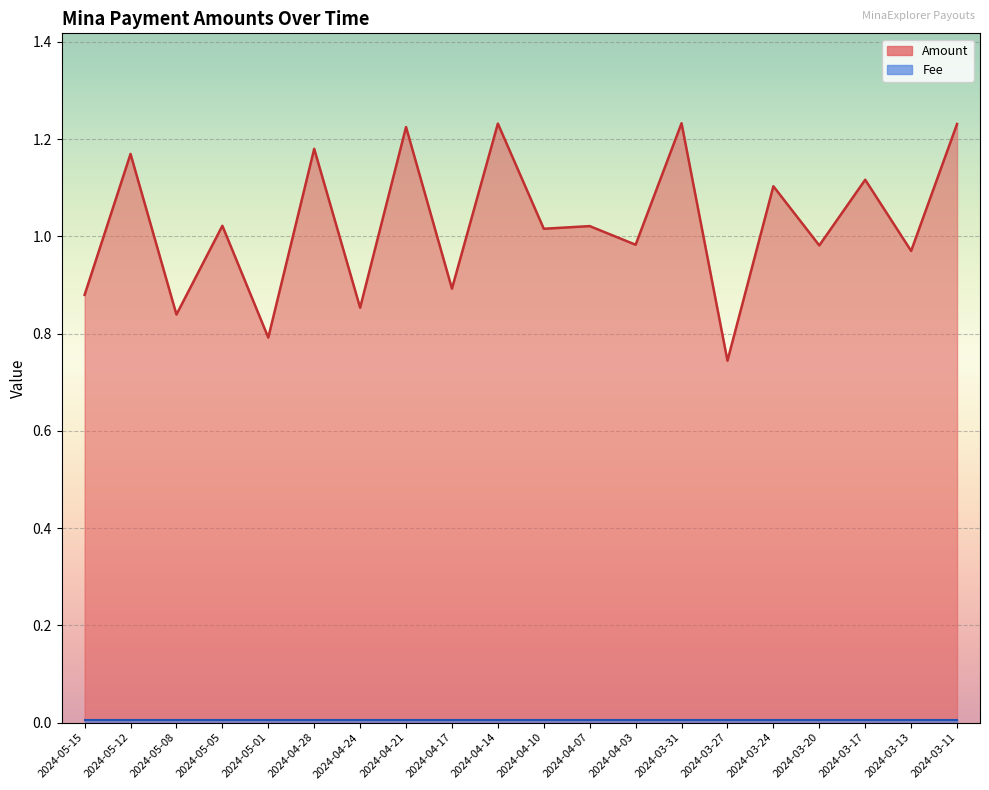

The value at 2024-04-14 is 1.7. True or false?

False